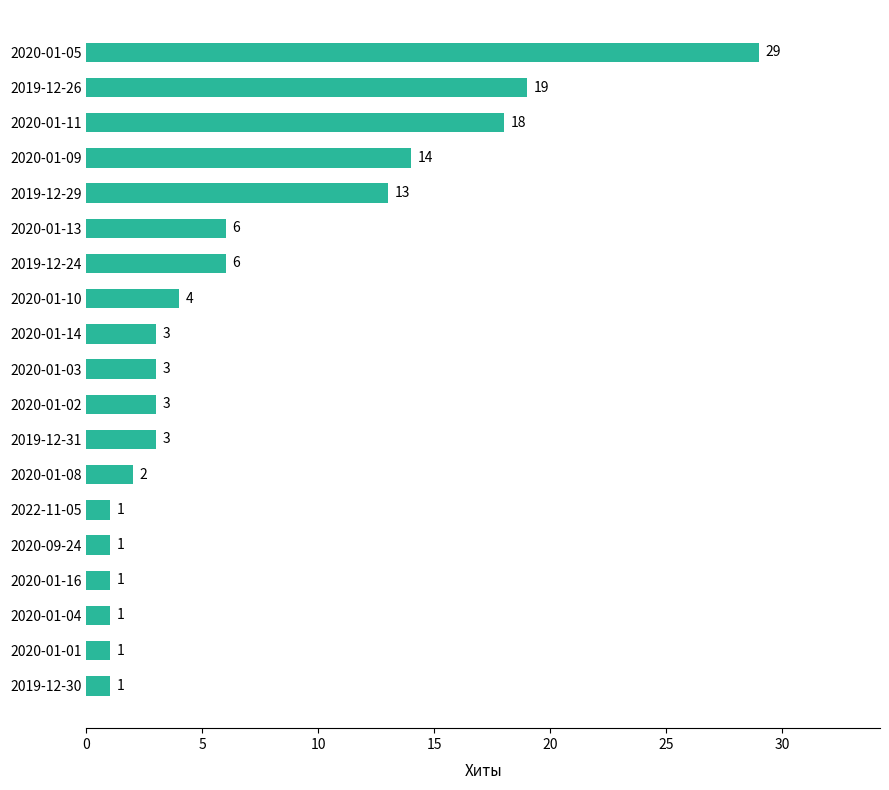

True or false: the data shows 17 at 2020-01-05.

False